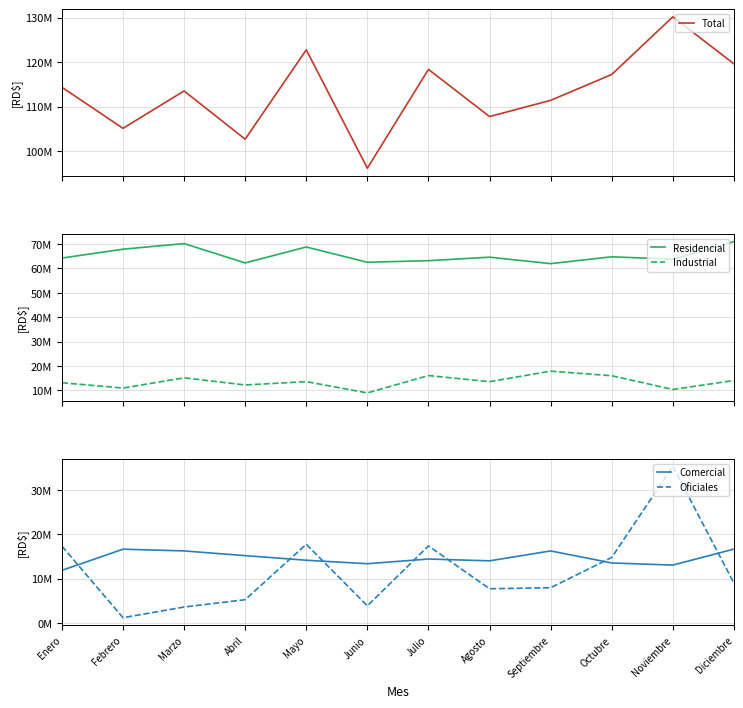

In Total, how many points are higher than both neighbors (excluding endpoints)?

4